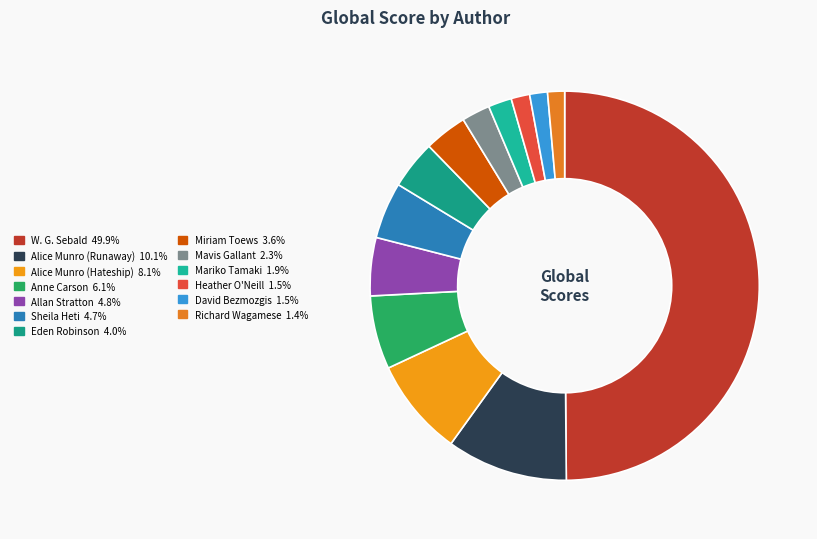

Is it true that Alice Munro (Hateship) is 1% of the pie?

False